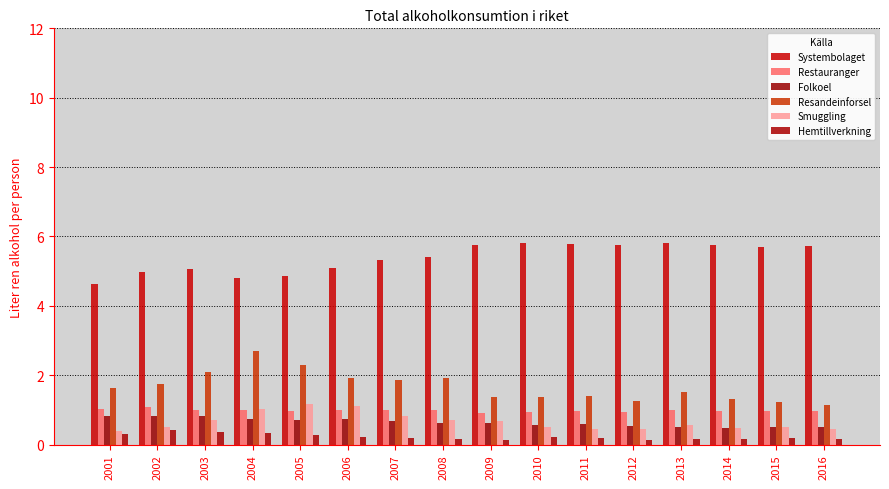

What are all the series names shown in the legend?

Systembolaget, Restauranger, Folkoel, Resandeinforsel, Smuggling, Hemtillverkning